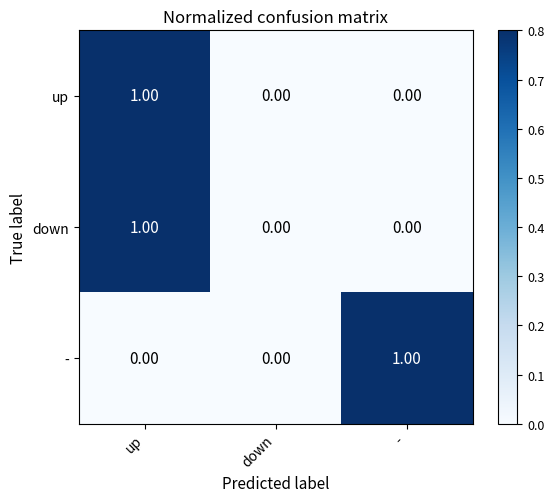

Which series changed the most between down and -?

-